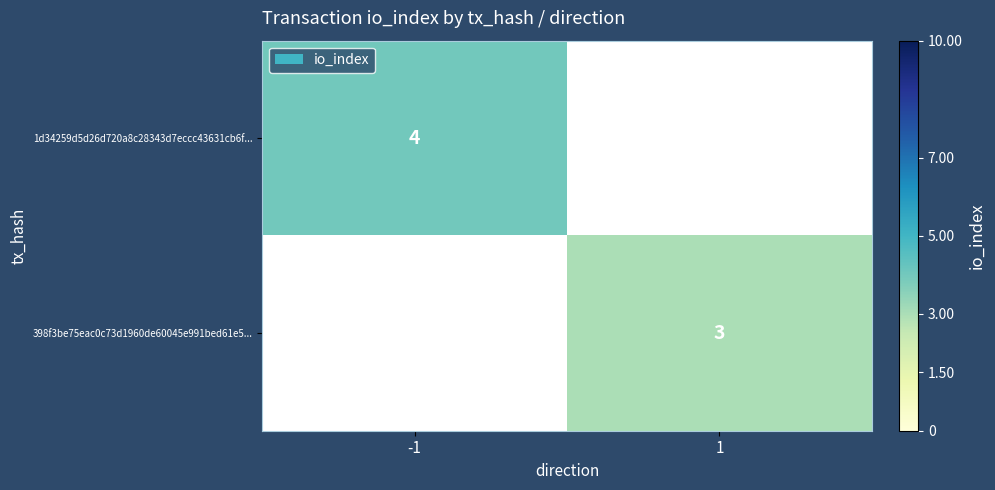

At which category does the chart reach its peak across all series?

-1